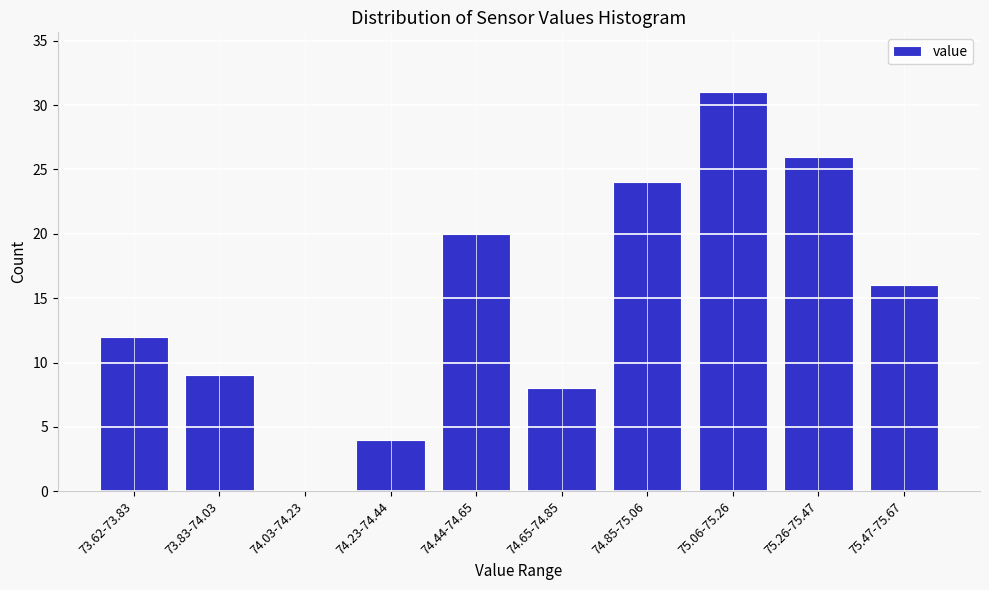

Reading left to right, what are all the values shown in this chart?

73.62-73.83=12	73.83-74.03=9	74.03-74.23=0	74.23-74.44=4	74.44-74.65=20	74.65-74.85=8	74.85-75.06=24	75.06-75.26=31	75.26-75.47=26	75.47-75.67=16